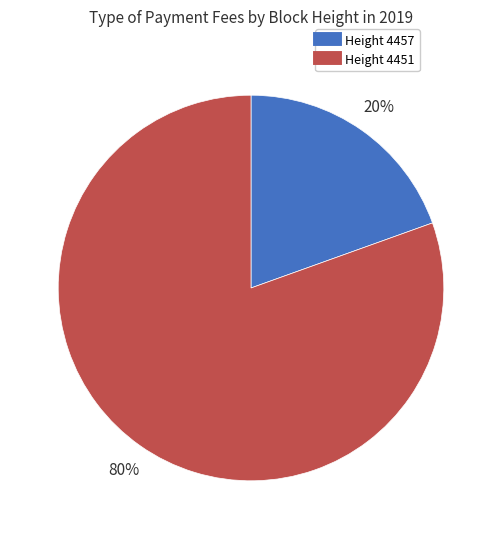

To the nearest percent, what is the average slice percentage?

50%